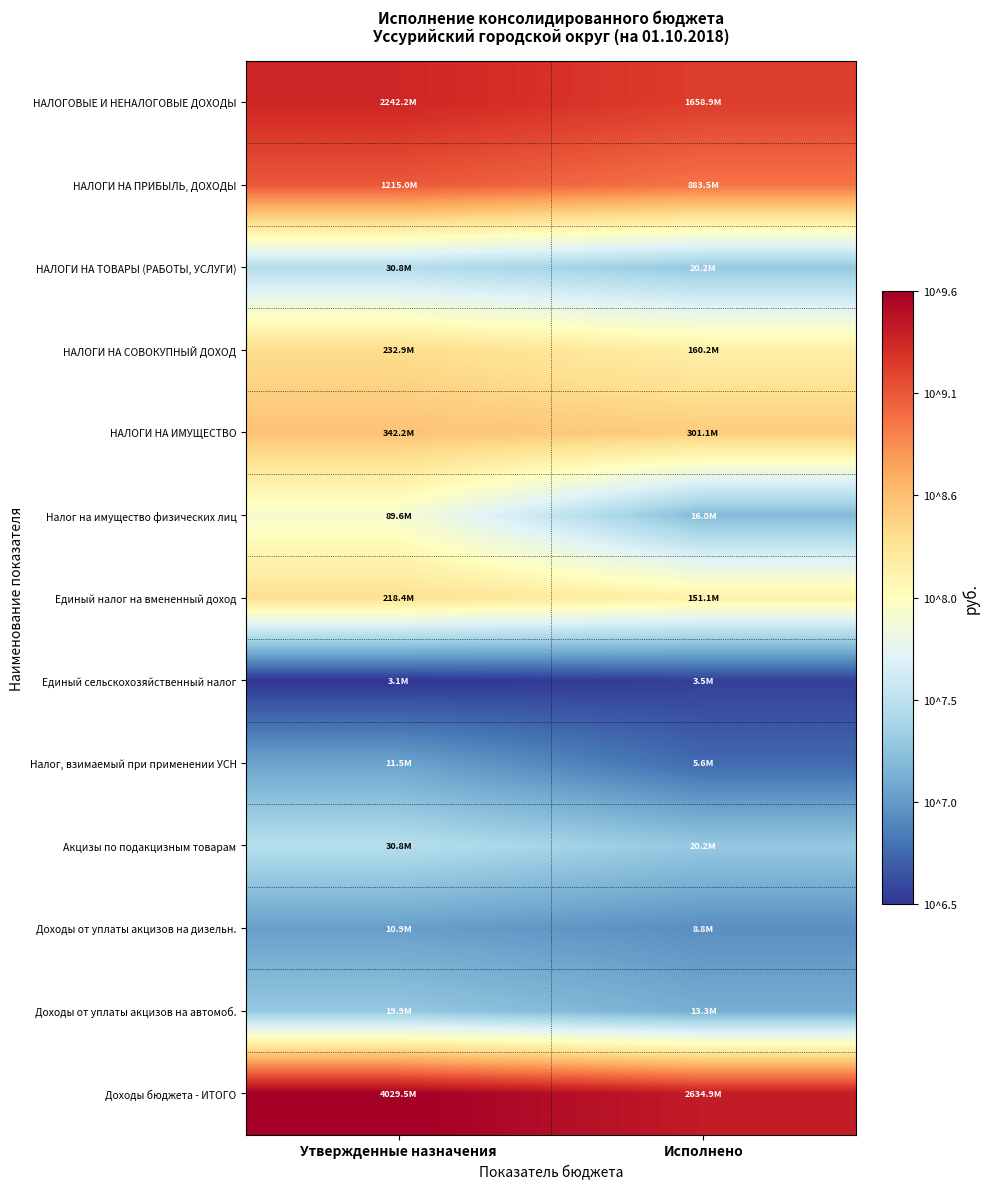

At how many categories does at least one series exceed 8?

2